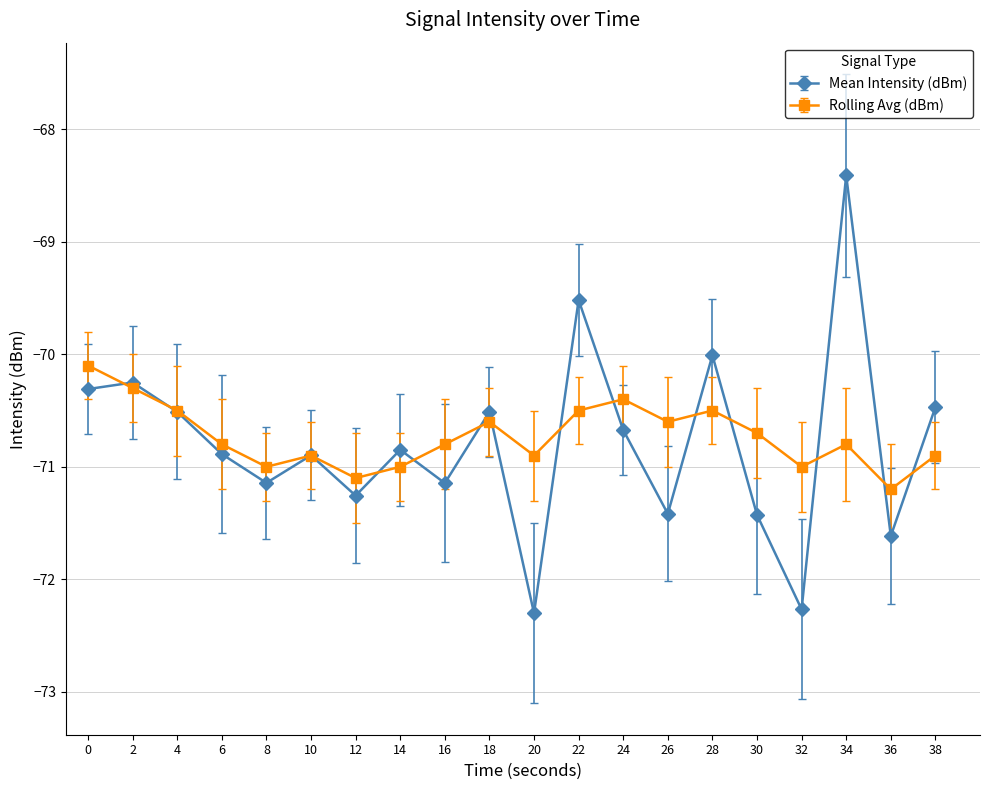

What value does the Rolling Avg (dBm) series have at 34?

-70.8